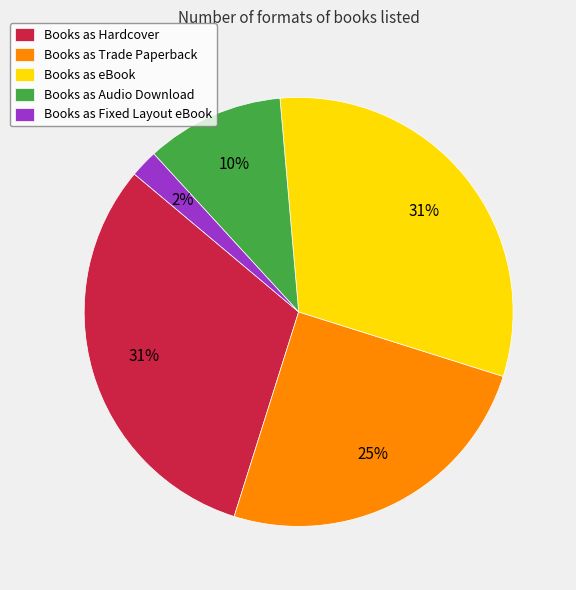

To the nearest percent, what percentage of the pie is Books as Fixed Layout eBook?

2%